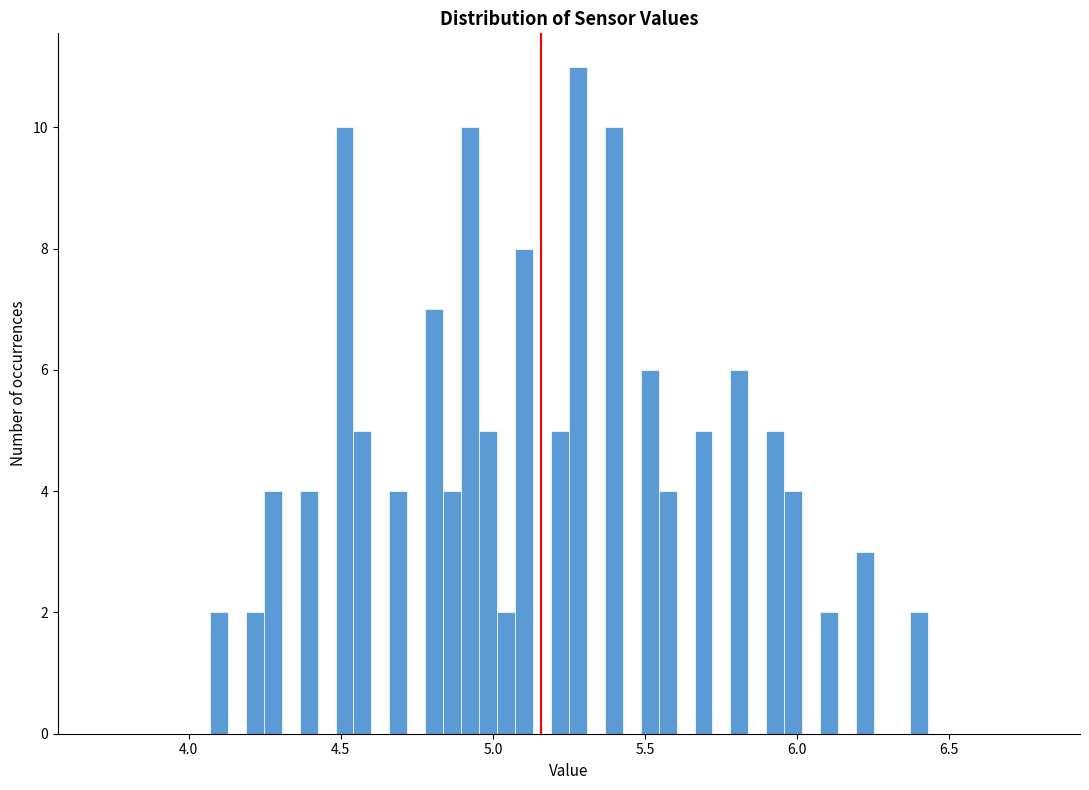

Around what value on the x-axis is the tallest bar? Give the approximate position of its centre, as read against the axis.

5.30